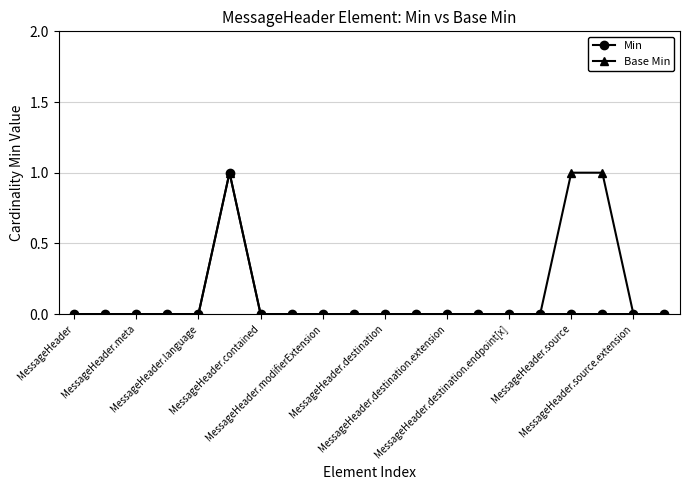

Rank the series by their average value, from lowest to highest.

Min, Base Min